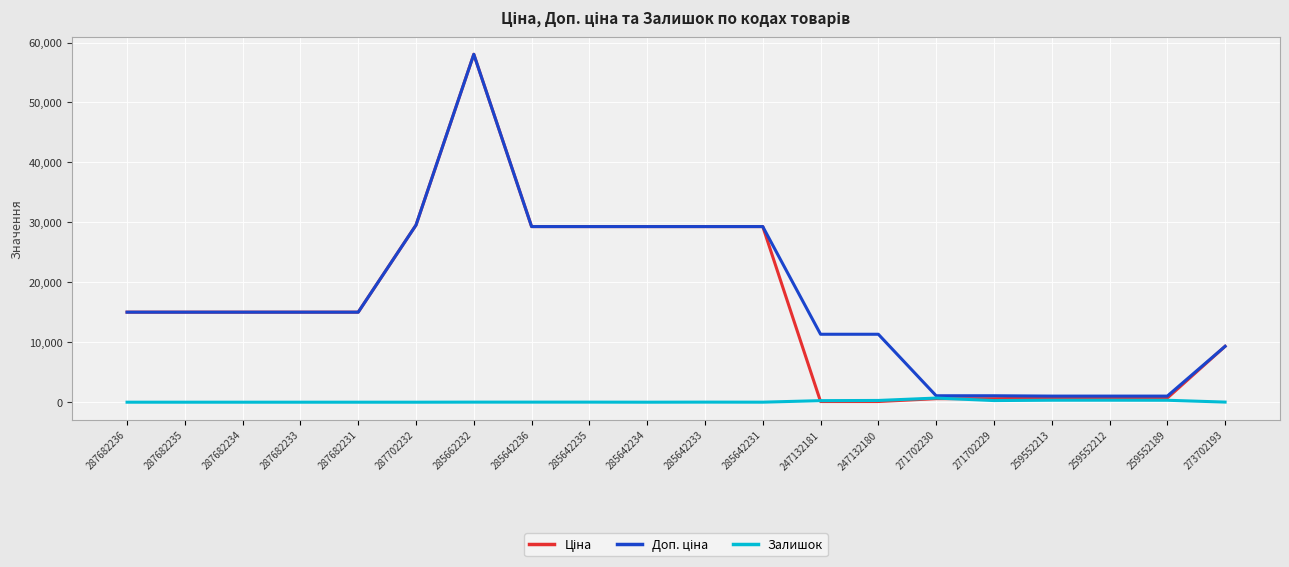

What is the difference between the highest and lowest values at 285642234?

29294.9